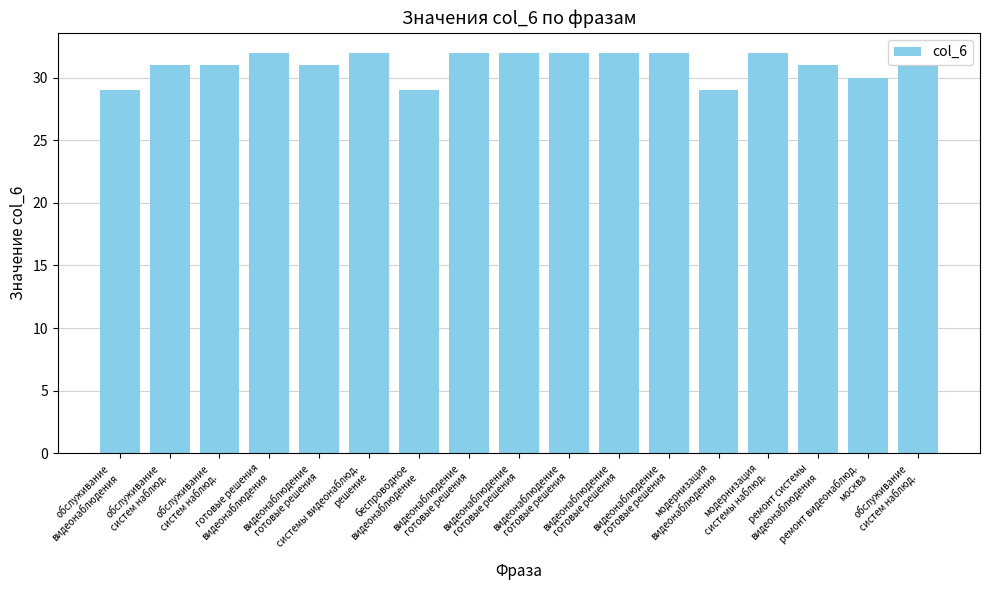

Reading left to right, extract all data points from this chart.

обслуживание
видеонаблюдения=29	обслуживание
систем наблюд.=31	обслуживание
систем наблюд.=31	готовые решения
видеонаблюдения=32	видеонаблюдение
готовые решения=31	системы видеонаблюд.
решение=32	беспроводное
видеонаблюдение=29	видеонаблюдение
готовые решения=32	видеонаблюдение
готовые решения=32	видеонаблюдение
готовые решения=32	видеонаблюдение
готовые решения=32	видеонаблюдение
готовые решения=32	модернизация
видеонаблюдения=29	модернизация
системы наблюд.=32	ремонт системы
видеонаблюдения=31	ремонт видеонаблюд.
москва=30	обслуживание
систем наблюд.=31